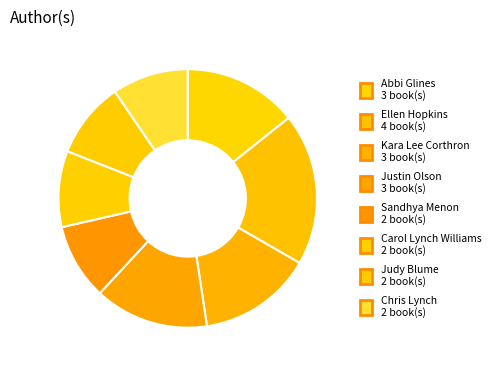

Combined, do Chris Lynch and Carol Lynch Williams account for over 50%?

No